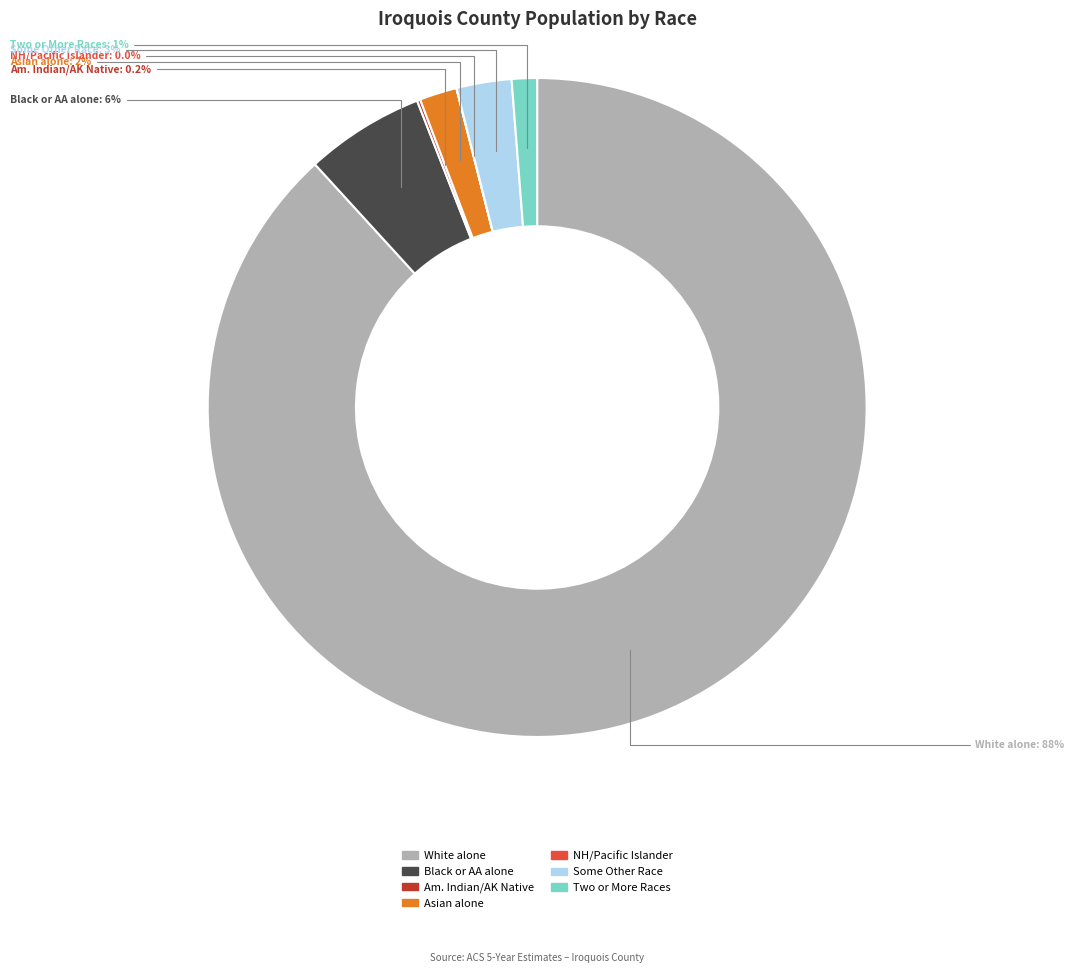

Approximately how many times larger is the value at Black or AA alone compared to Asian alone?

3.2